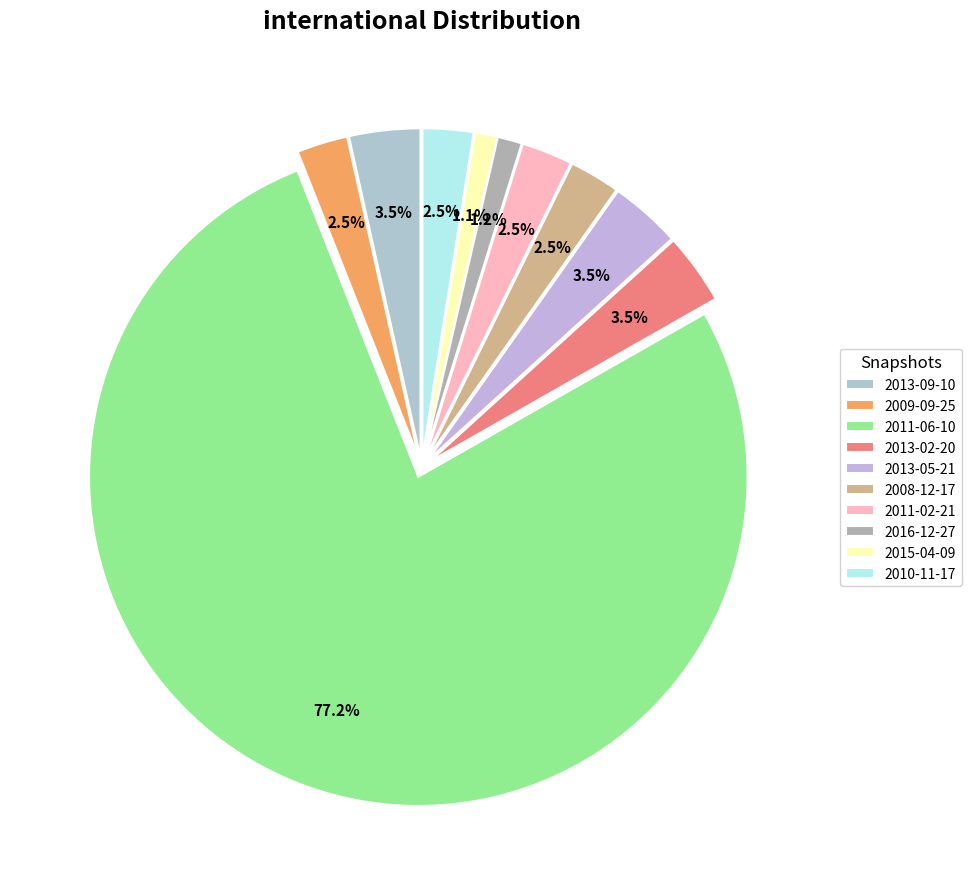

Which category has the smallest portion of the pie?

2015-04-09